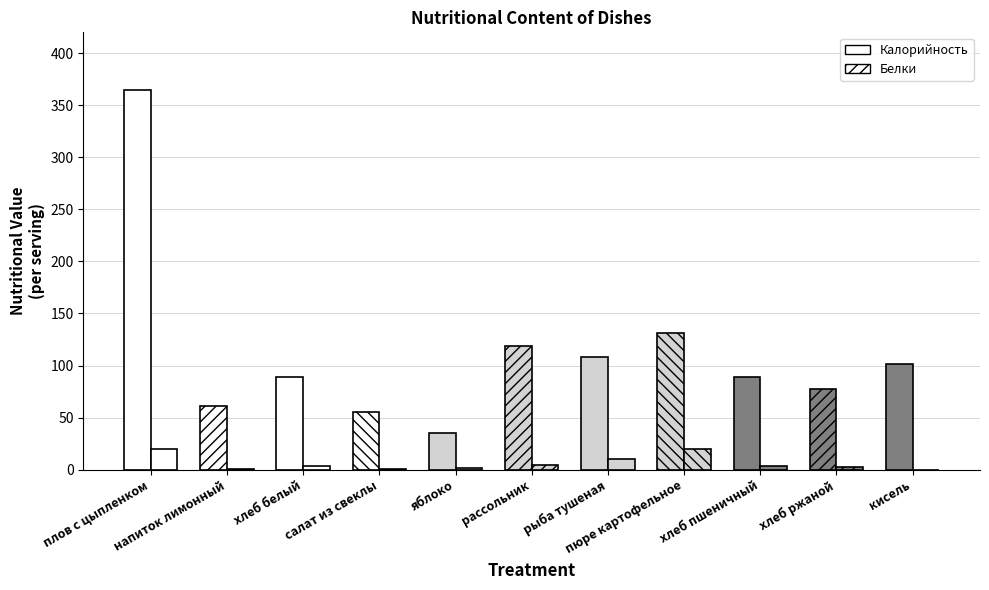

Reading left to right, list all the values displayed in this chart.

Калорийность: плов с цыпленком=365.0	напиток лимонный=61.1	хлеб белый=88.6	салат из свеклы=55.6	яблоко=35.0	рассольник=118.7	рыба тушеная=108.0	пюре картофельное=131.0	хлеб пшеничный=88.6	хлеб ржаной=77.7	кисель=101.0
Белки: плов с цыпленком=20.0	напиток лимонный=0.2	хлеб белый=3.2	салат из свеклы=0.8	яблоко=2.0	рассольник=4.8	рыба тушеная=10.6	пюре картофельное=20.0	хлеб пшеничный=3.2	хлеб ржаной=2.5	кисель=0.1